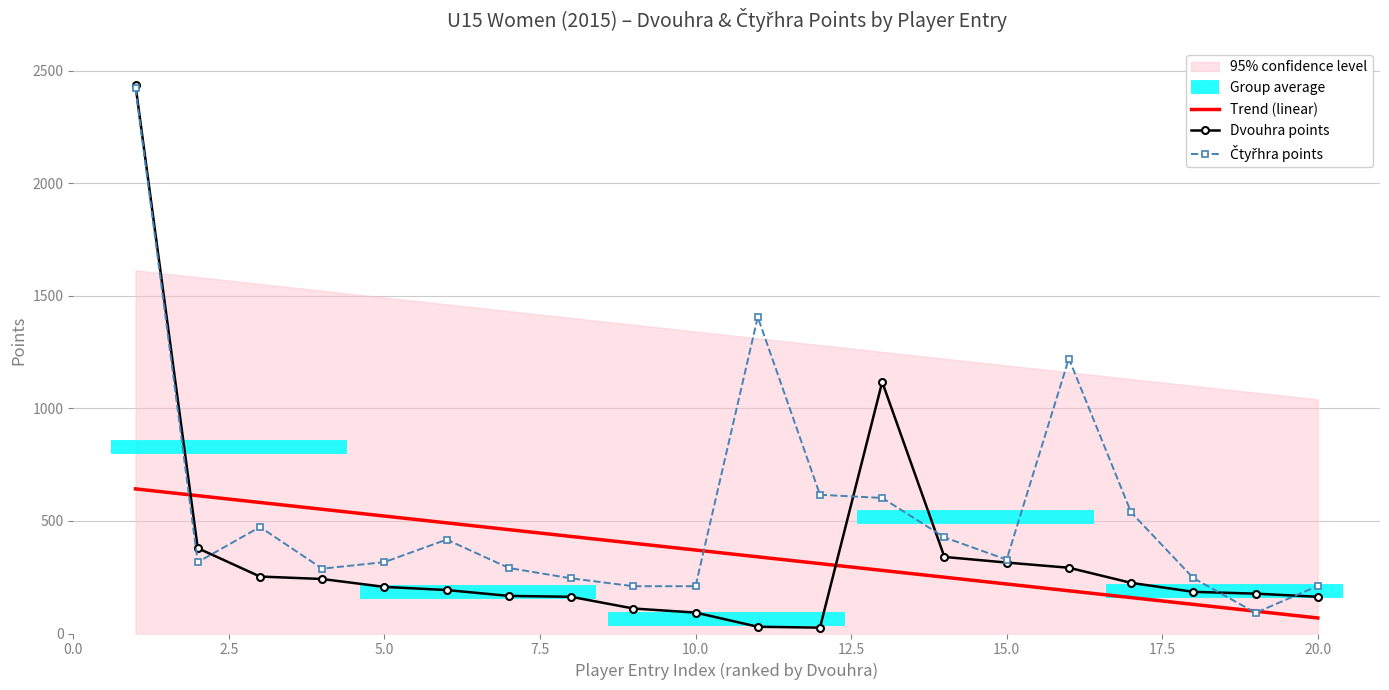

Which series ends up on top after the final intersection of Čtyřhra points and Trend (linear)?

Čtyřhra points